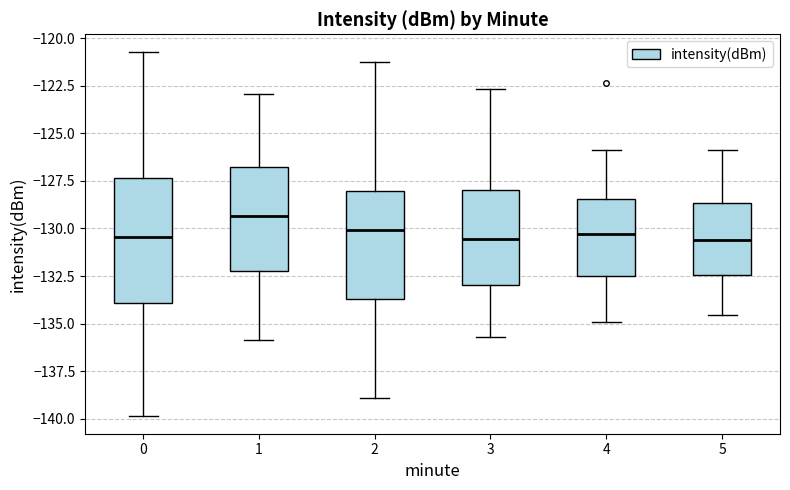

Where is the upper edge of the box at x = 5 on the y-axis? The values are not printed on the chart, so give them approximately, as read against the axis.

-128.5